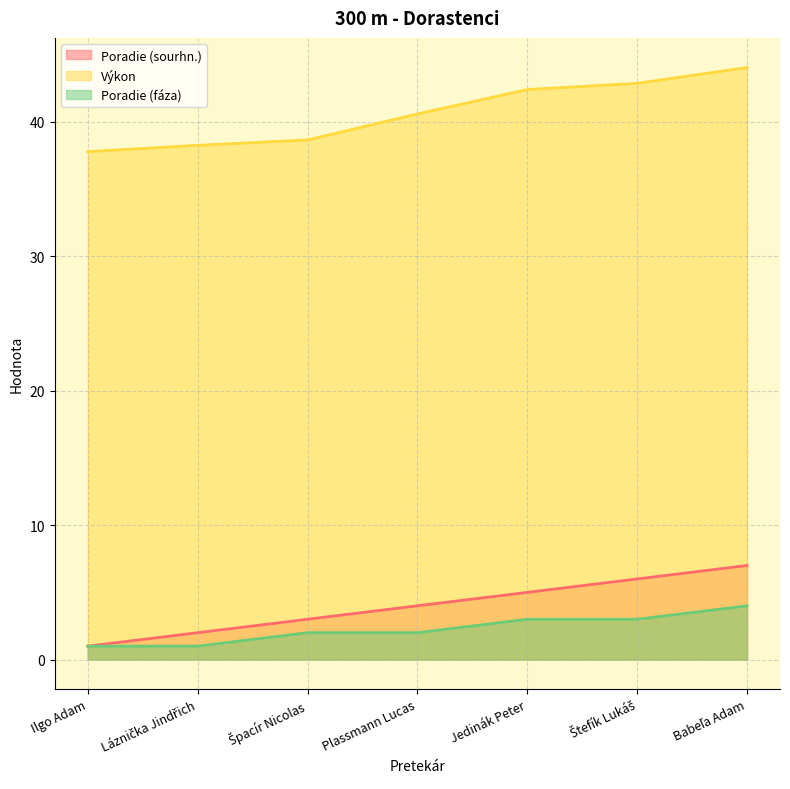

Which series changed the most between Špacír Nicolas and Jedinák Peter?

Výkon